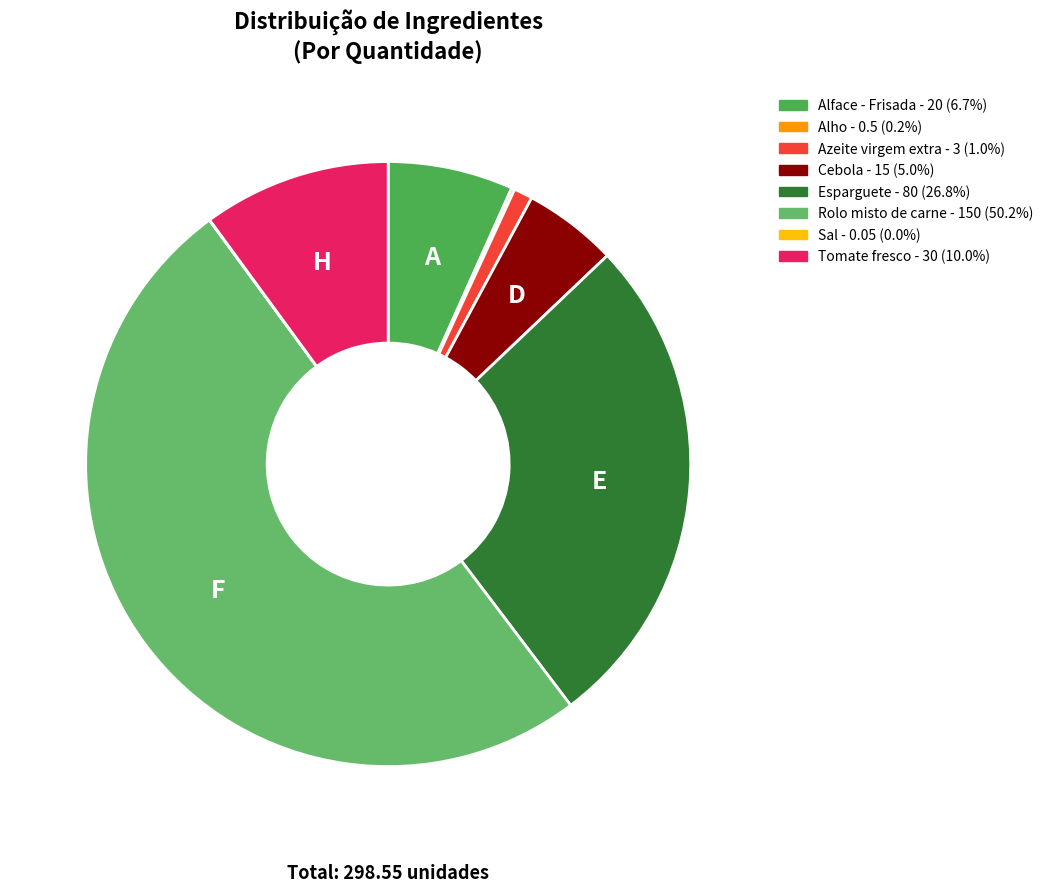

What is the largest slice in the pie chart?

Rolo misto de carne